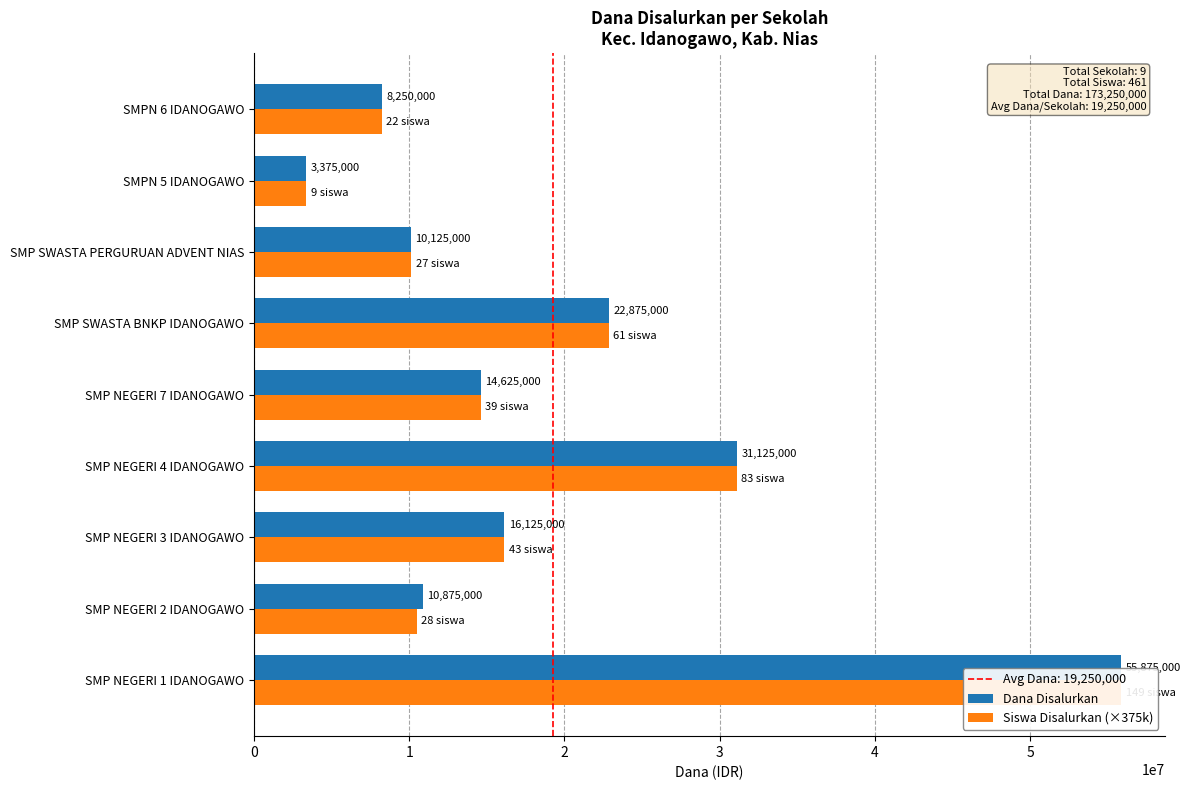

Where is Dana Disalurkan nearest to the value 29625000?

SMP NEGERI 4 IDANOGAWO